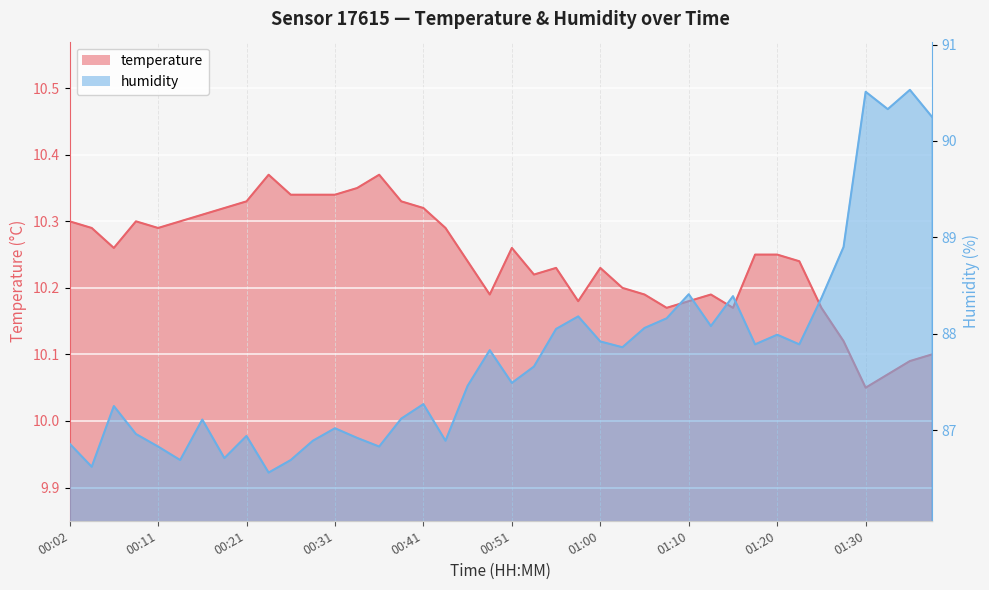

The value of temperature at 01:34 is 10.1. True or false?

True